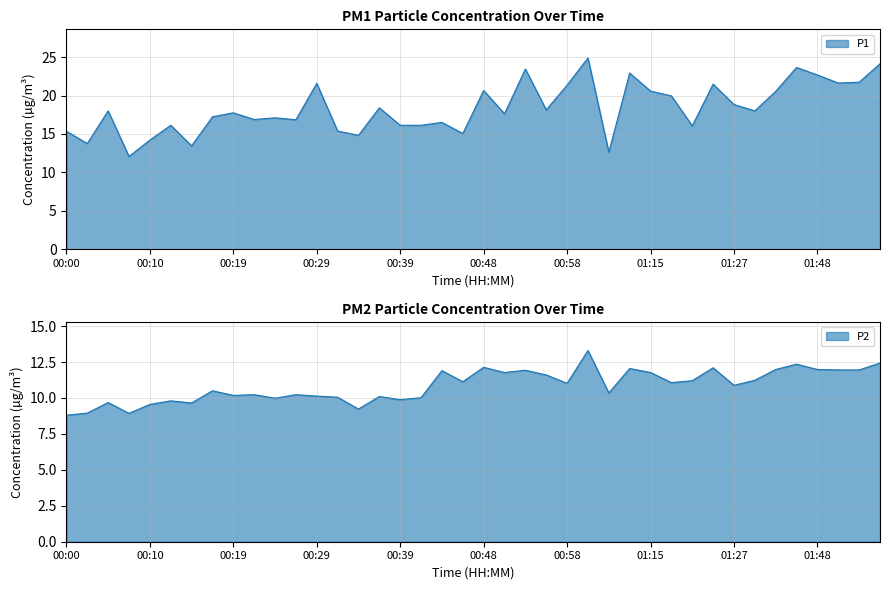

Which category has the lowest value in the P1 series?

00:07